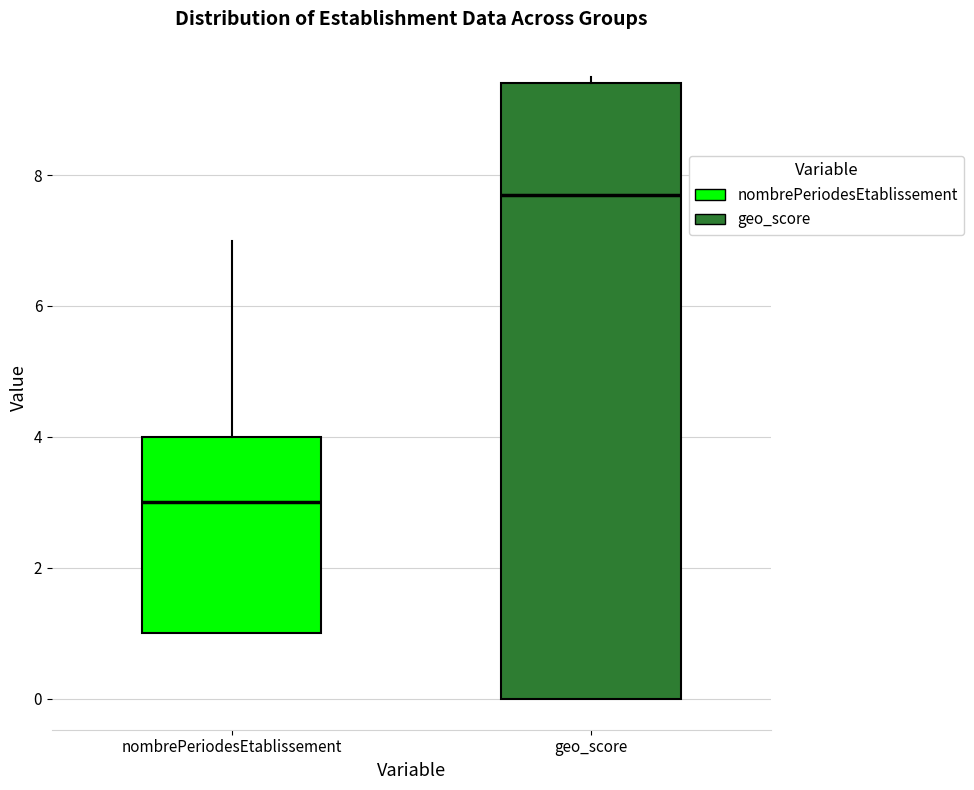

Which box has the highest median line?

geo_score